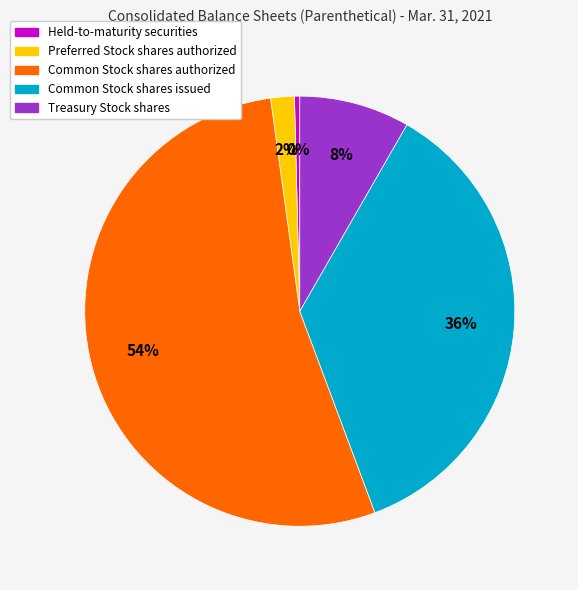

Do Preferred Stock shares authorized and Held-to-maturity securities together represent more than half of the pie?

No